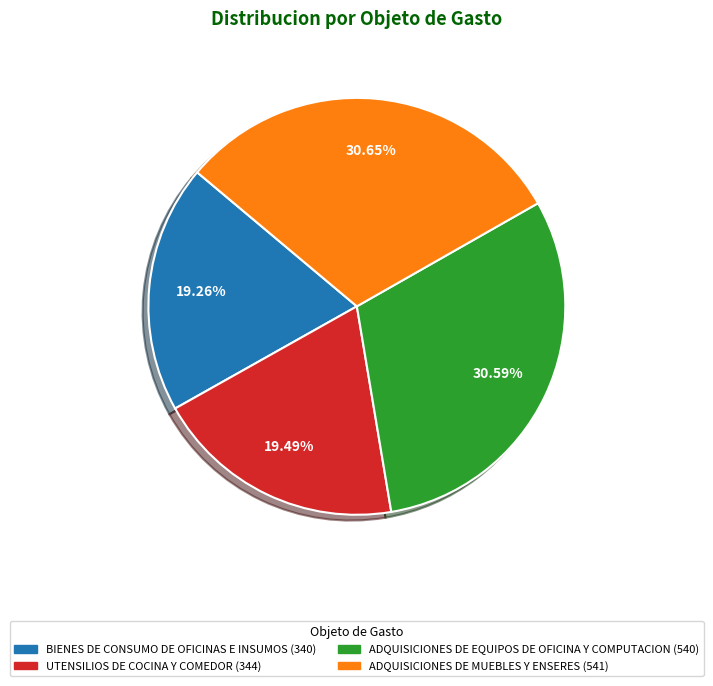

Does BIENES DE CONSUMO DE OFICINAS E INSUMOS represent more than half of the total?

No